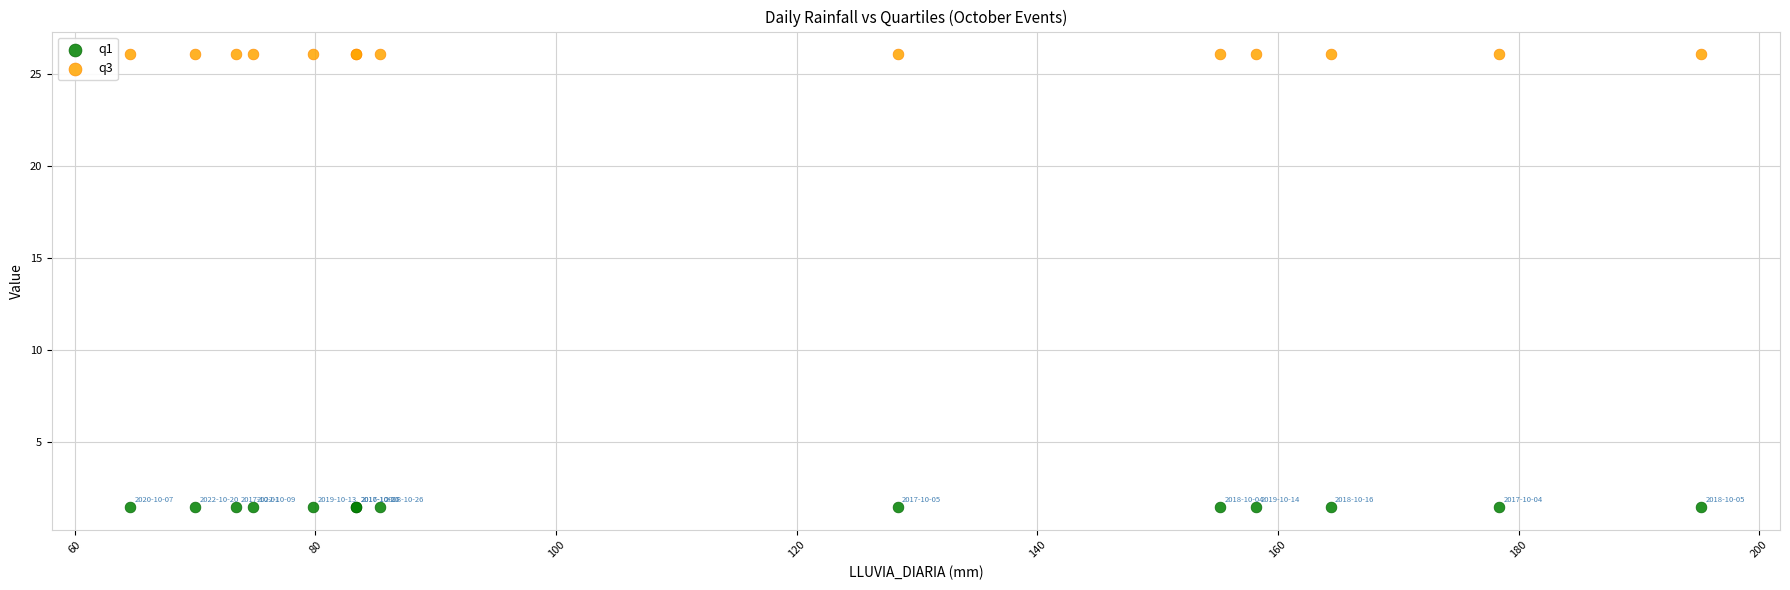

Which series contains the highest Y value?

q3